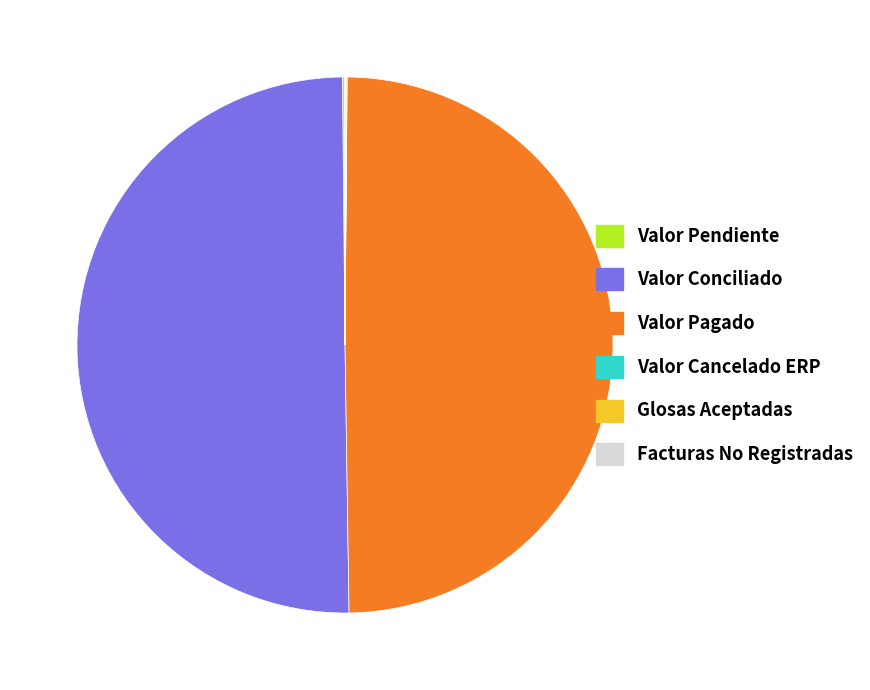

The Valor Conciliado slice represents 37% of the pie. True or false?

False